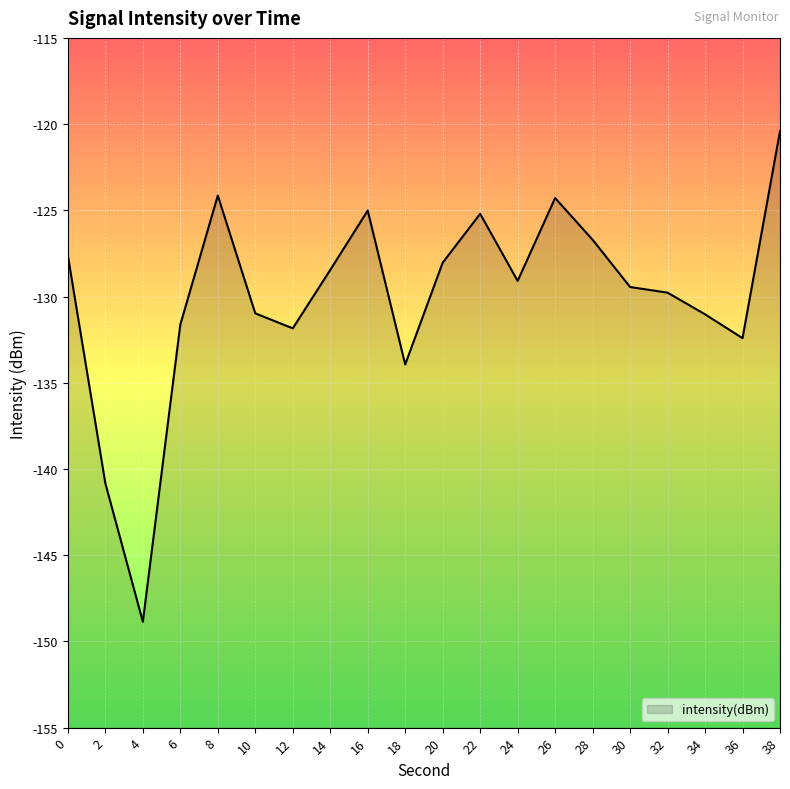

Is it true that the value at 20 is -174.5?

False